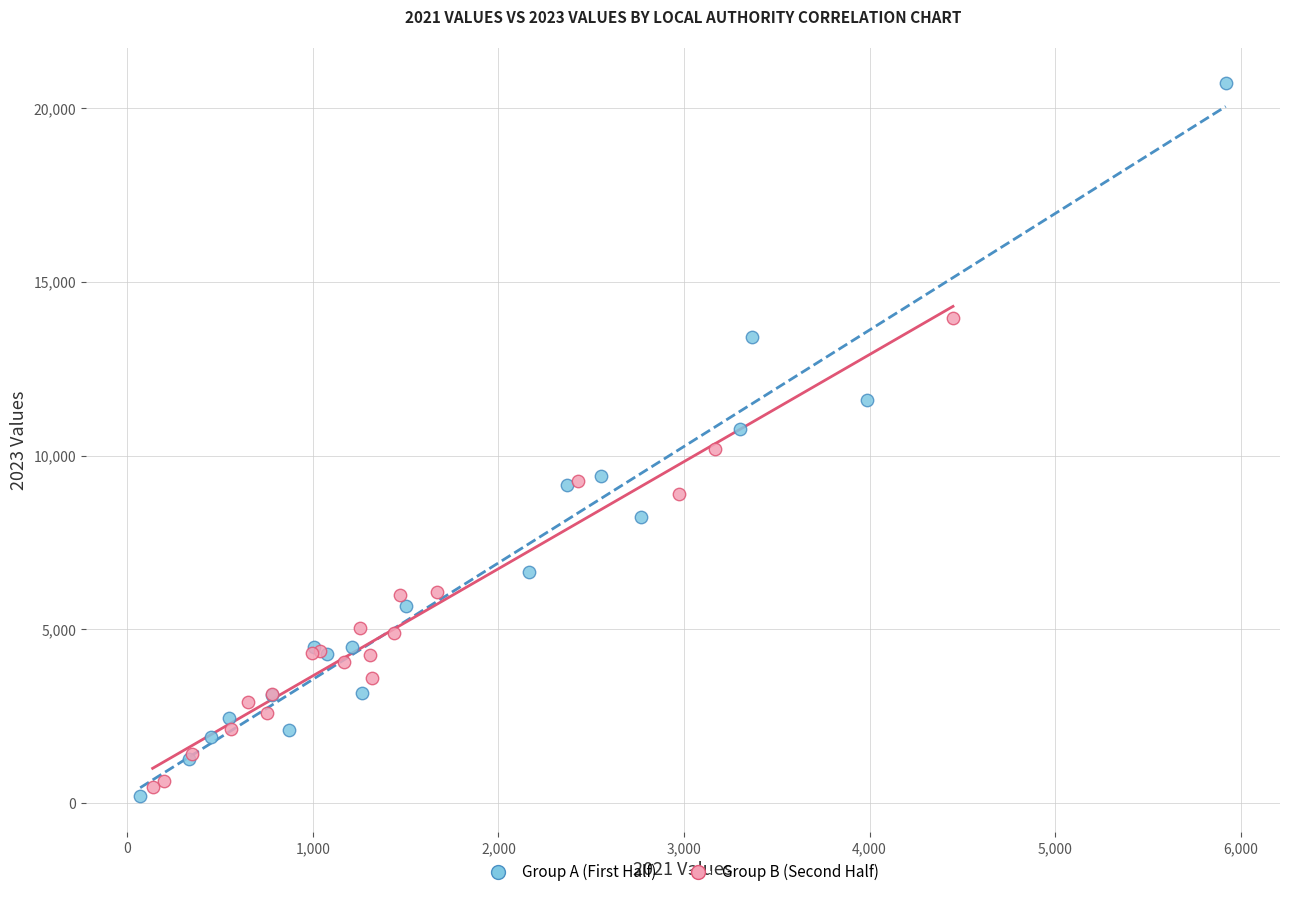

Which series has the widest spread of Y values?

Group A (First Half)